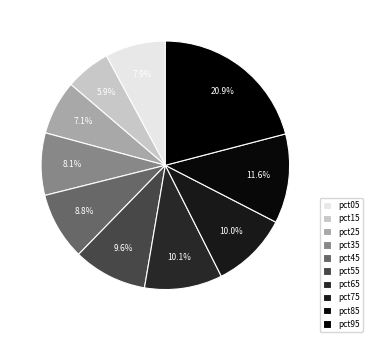

What portion of the pie excludes pct15?

94.1%